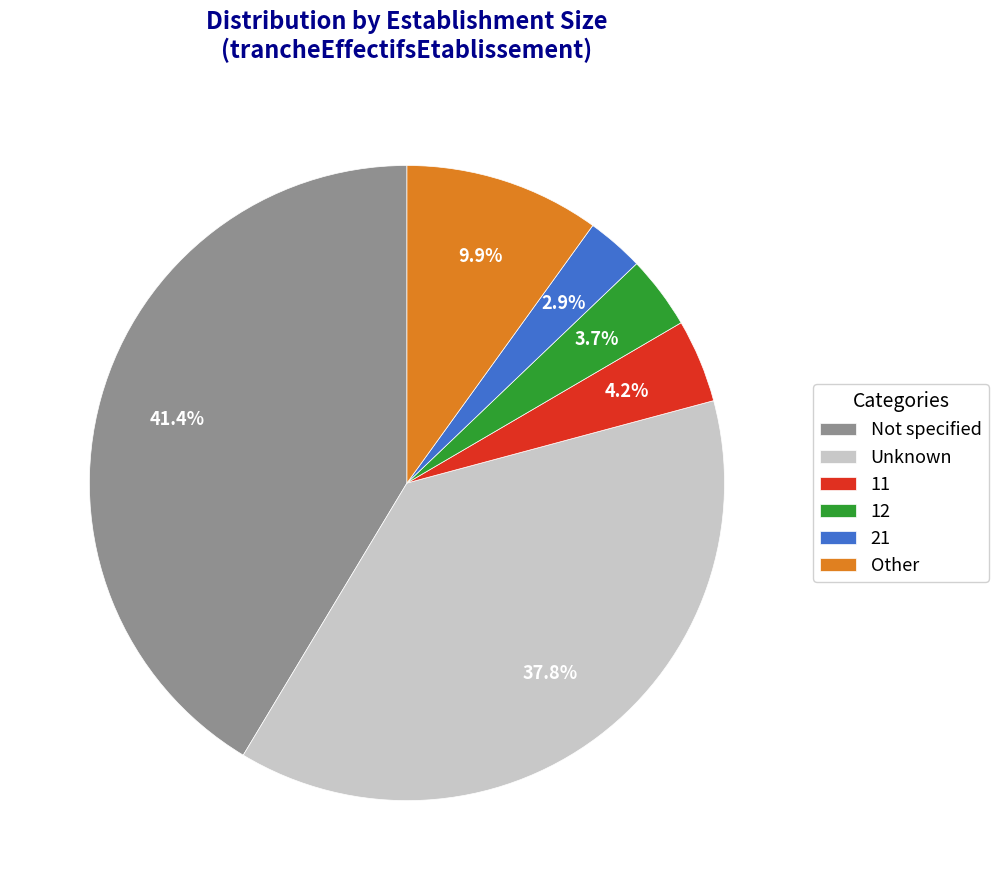

What percentage do Unknown and Other together represent?

47.7%